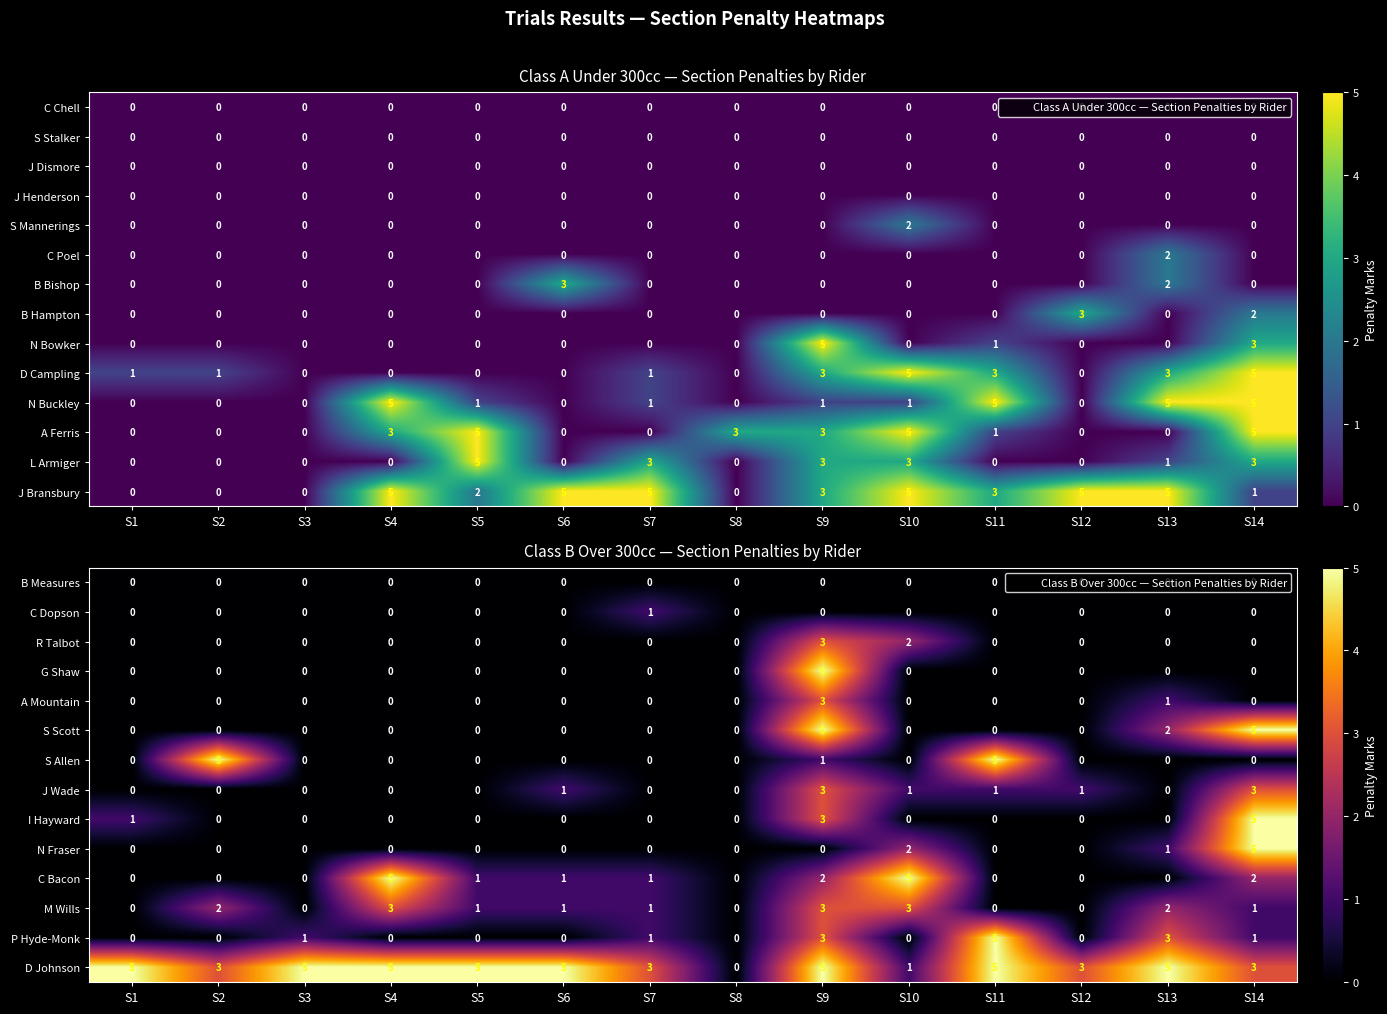

The N Fraser series shows 0 at S9. True or false?

True